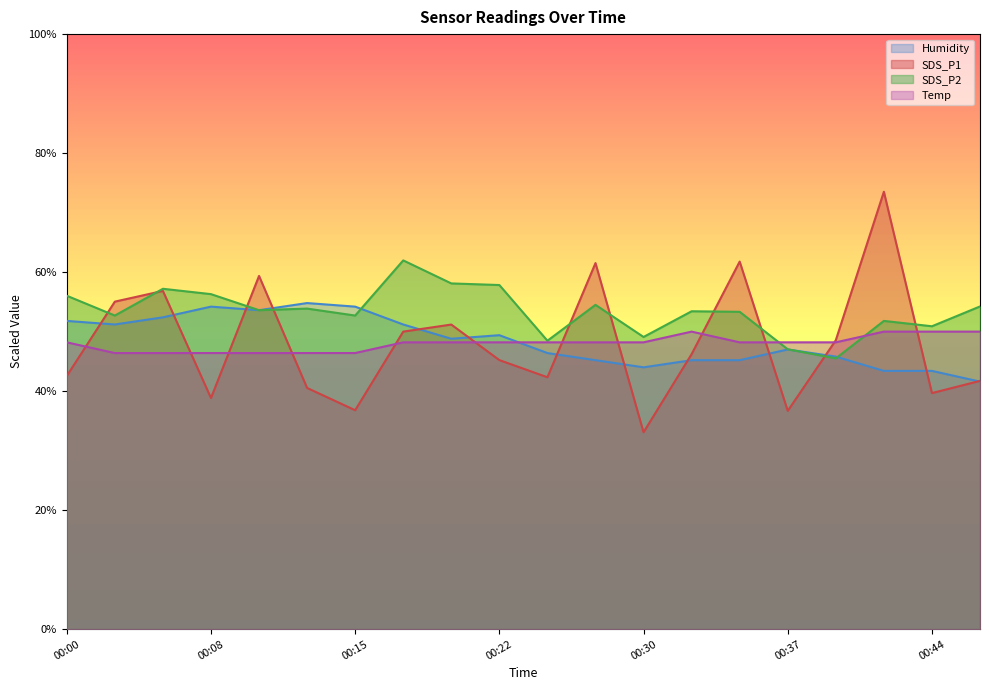

What are all the series names shown in the legend?

Humidity, SDS_P1, SDS_P2, Temp